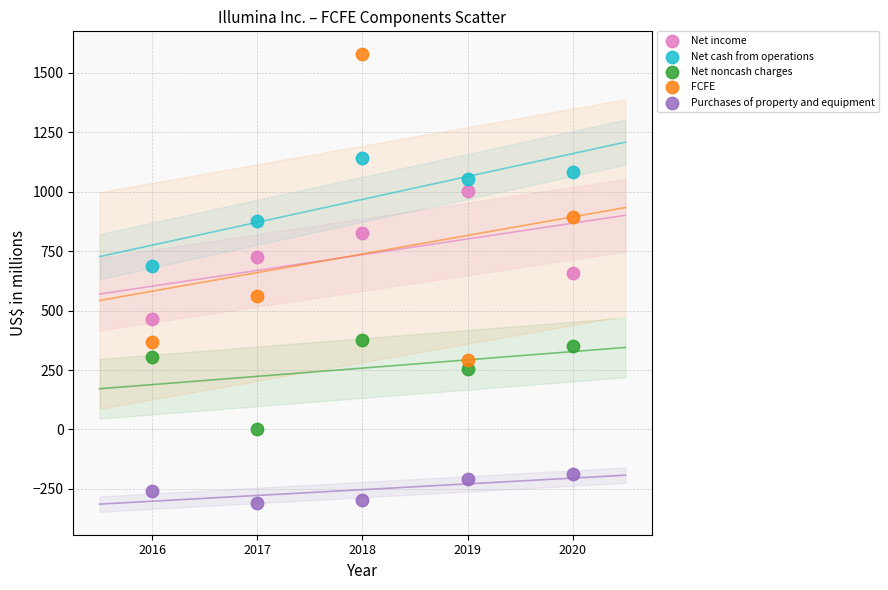

Which series contains the lowest Y value?

Purchases of property and equipment